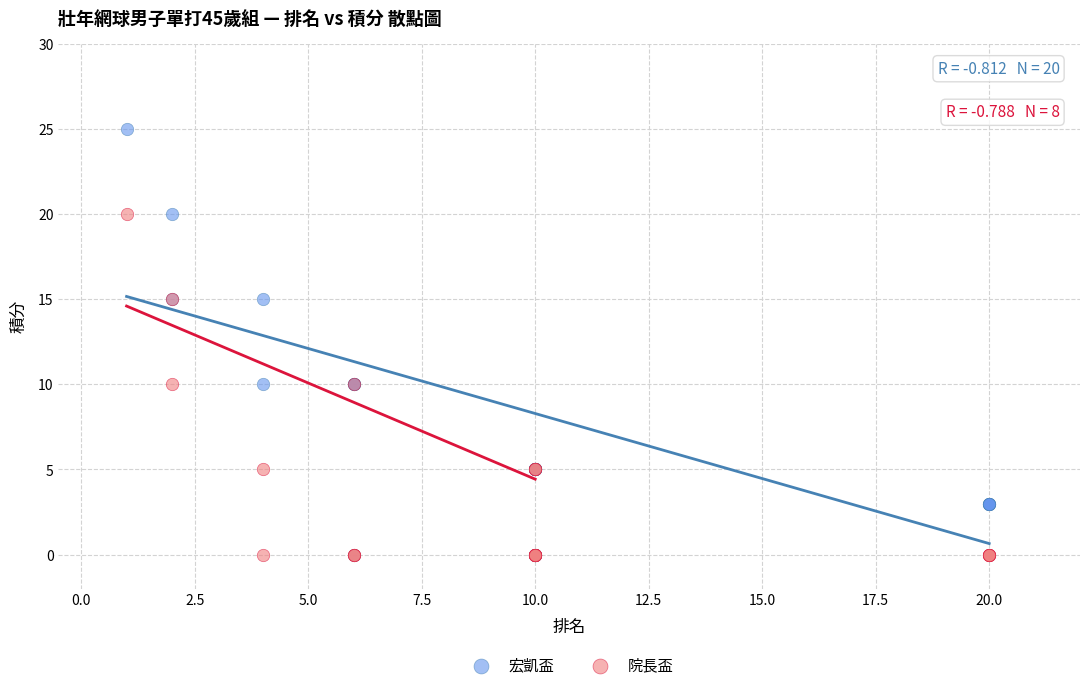

What are all the series names shown in the legend?

宏凱盃, 院長盃